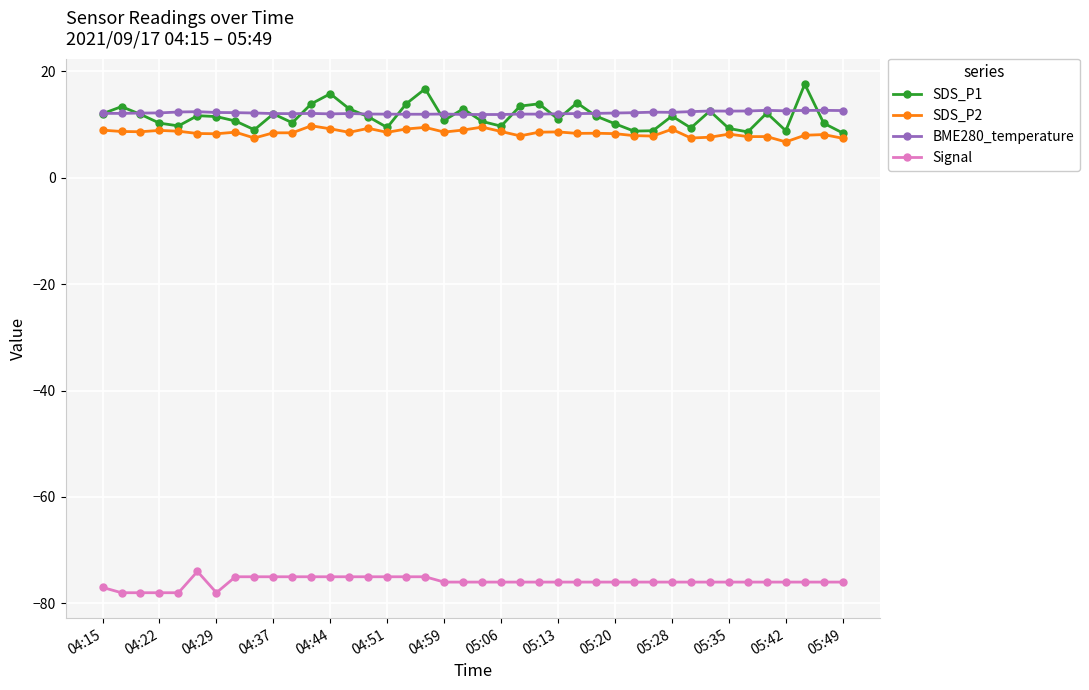

True or false: SDS_P2 has more than 2 points higher than both neighbors.

True